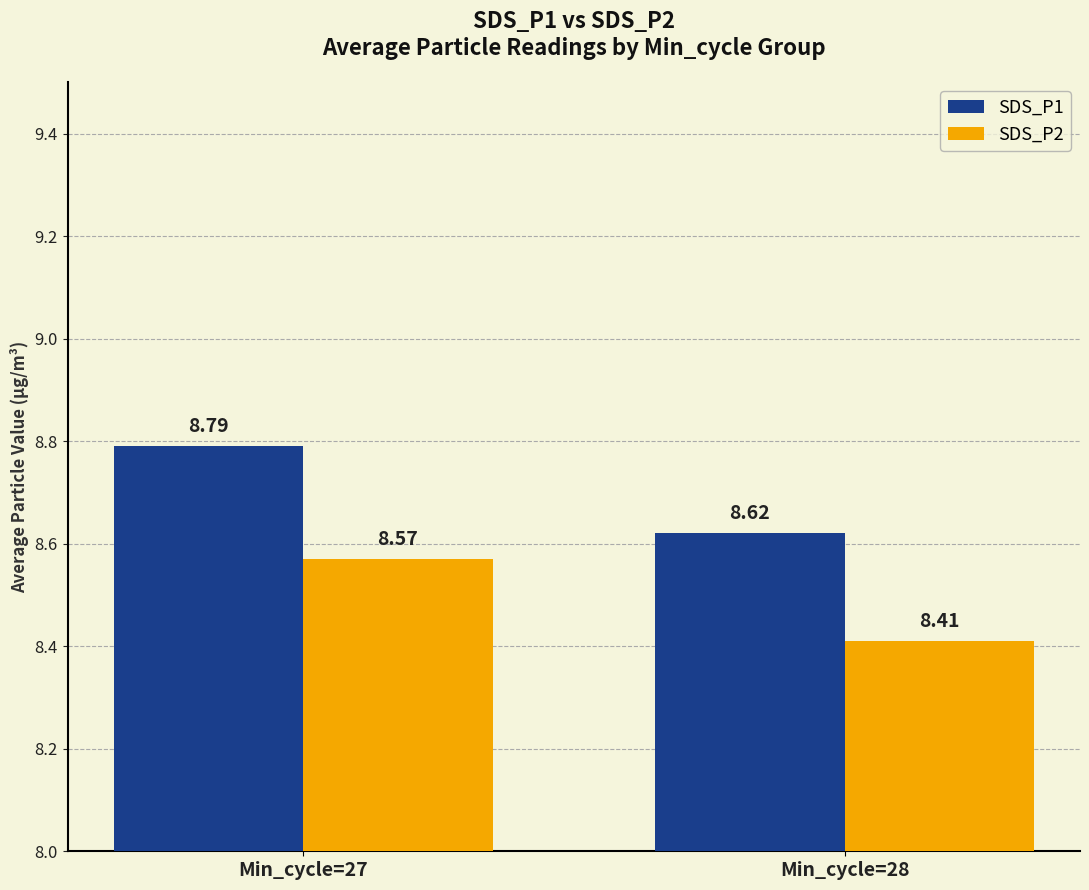

What is the value of the SDS_P1 bar at the 2nd from the left?

8.6